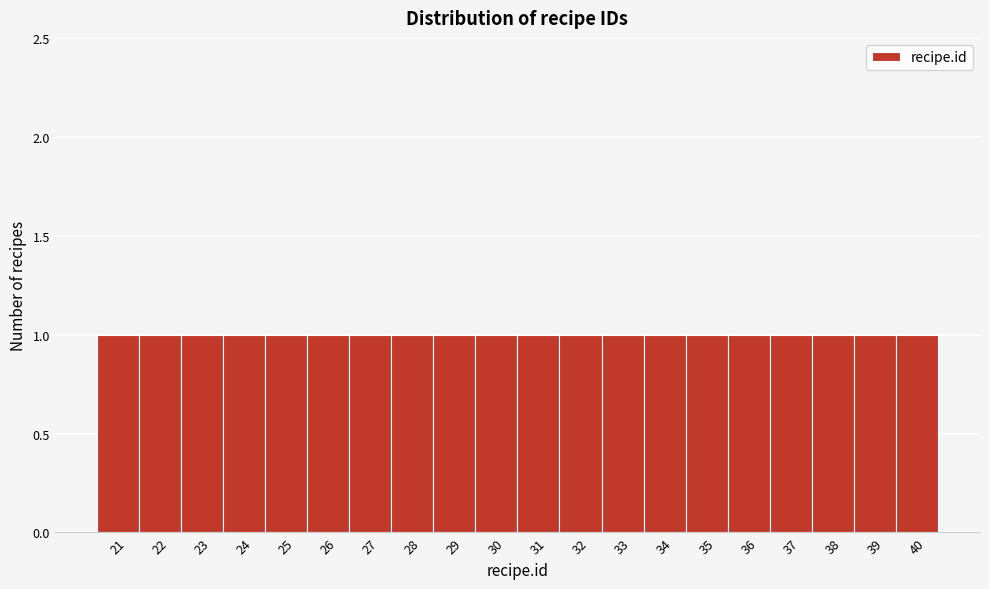

Reading left to right, list every bar in this chart as the range it spans on the x-axis followed by its height. The values are not printed on the chart, so give them approximately, as read against the axis.

20.5 to 21.5: 1
21.5 to 22.5: 1
22.5 to 23.5: 1
23.5 to 24.5: 1
24.5 to 25.5: 1
25.5 to 26.5: 1
26.5 to 27.5: 1
27.5 to 28.5: 1
28.5 to 29.5: 1
29.5 to 30.5: 1
30.5 to 31.5: 1
31.5 to 32.5: 1
32.5 to 33.5: 1
33.5 to 34.5: 1
34.5 to 35.5: 1
35.5 to 36.5: 1
36.5 to 37.5: 1
37.5 to 38.5: 1
38.5 to 39.5: 1
39.5 to 40.5: 1